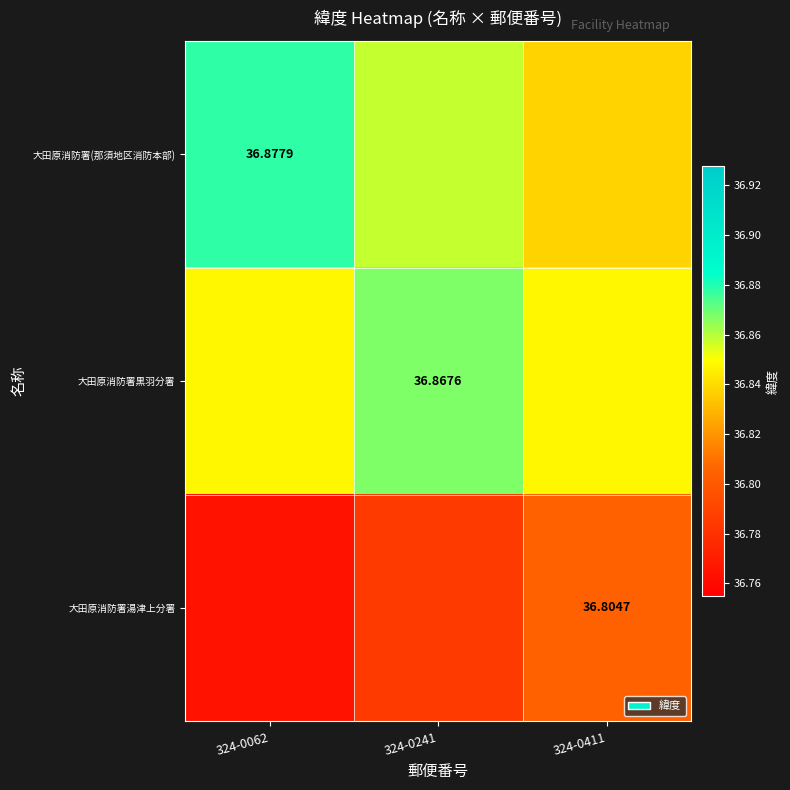

At 324-0411, list the series in order from smallest to largest.

大田原消防署湯津上分署, 大田原消防署(那須地区消防本部), 大田原消防署黒羽分署